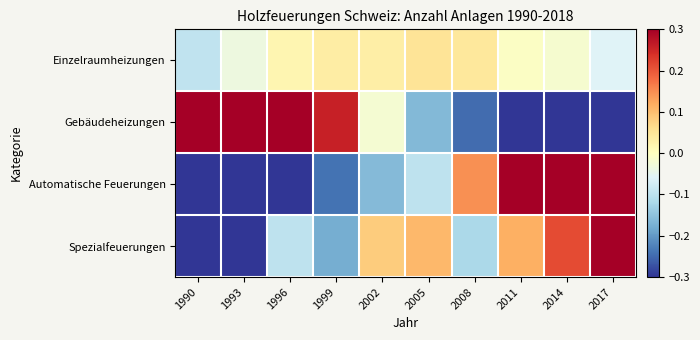

Reading right to left, extract all data points from this chart.

Einzelraumheizungen: 2017=-0.1	2014=-0.0	2011=-0.0	2008=0.0	2005=0.1	2002=0.0	1999=0.0	1996=0.0	1993=-0.0	1990=-0.1
Gebäudeheizungen: 2017=-0.6	2014=-0.5	2011=-0.4	2008=-0.2	2005=-0.2	2002=-0.0	1999=0.3	1996=0.5	1993=0.7	1990=0.7
Automatische Feuerungen: 2017=0.7	2014=0.5	2011=0.3	2008=0.1	2005=-0.1	2002=-0.2	1999=-0.2	1996=-0.3	1993=-0.5	1990=-0.6
Spezialfeuerungen: 2017=0.4	2014=0.2	2011=0.1	2008=-0.1	2005=0.1	2002=0.1	1999=-0.2	1996=-0.1	1993=-0.3	1990=-0.4